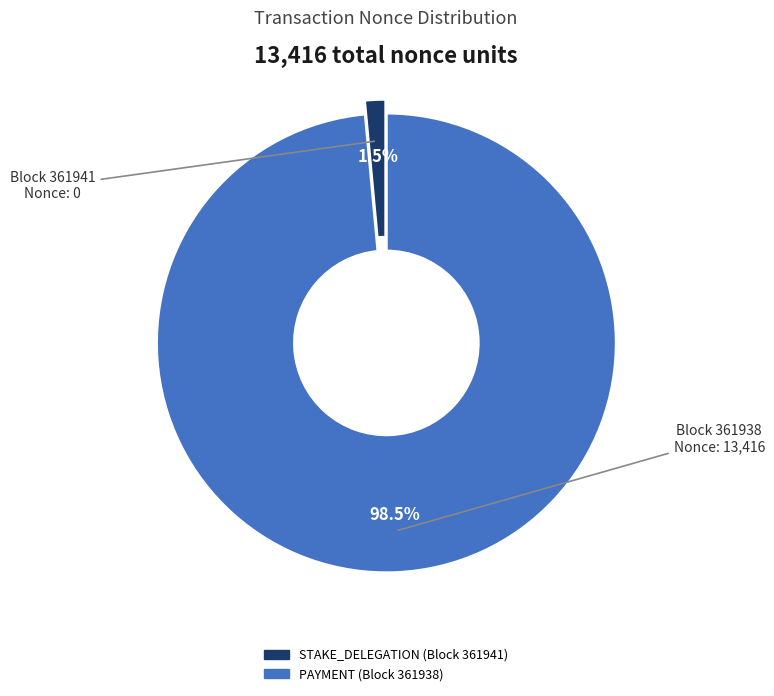

Is there a majority slice in this chart?

Yes